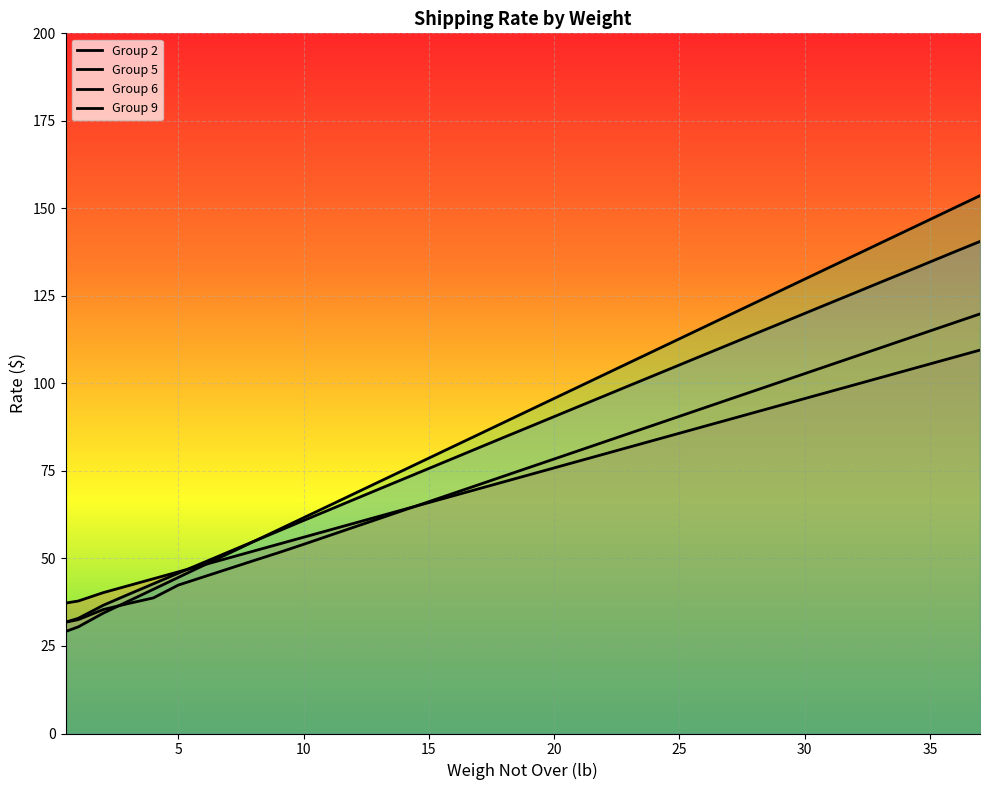

What is the maximum value for Group 9?

140.6